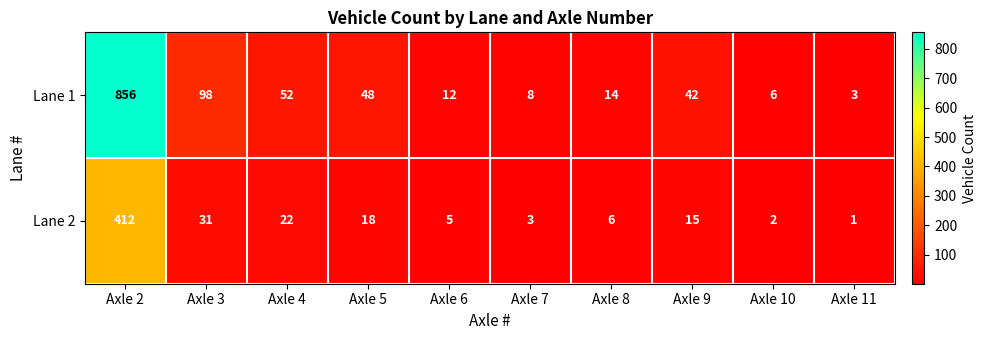

Reading left to right, list all the values displayed in this chart.

Lane 1: 856	98	52	48	12	8	14	42	6	3
Lane 2: 412	31	22	18	5	3	6	15	2	1